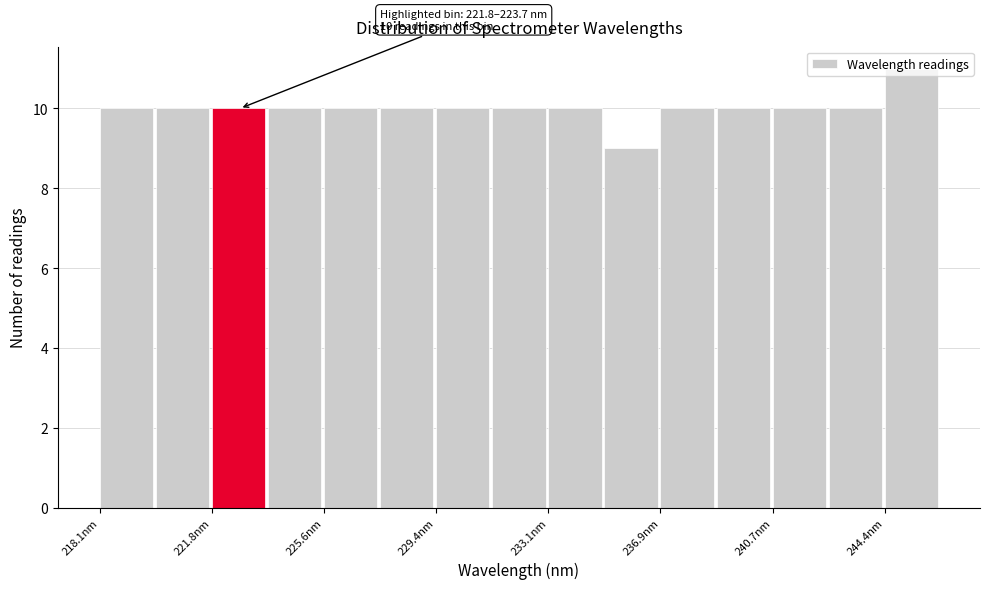

Read against the x-axis, roughly where is the centre of the tallest bar?

245.5